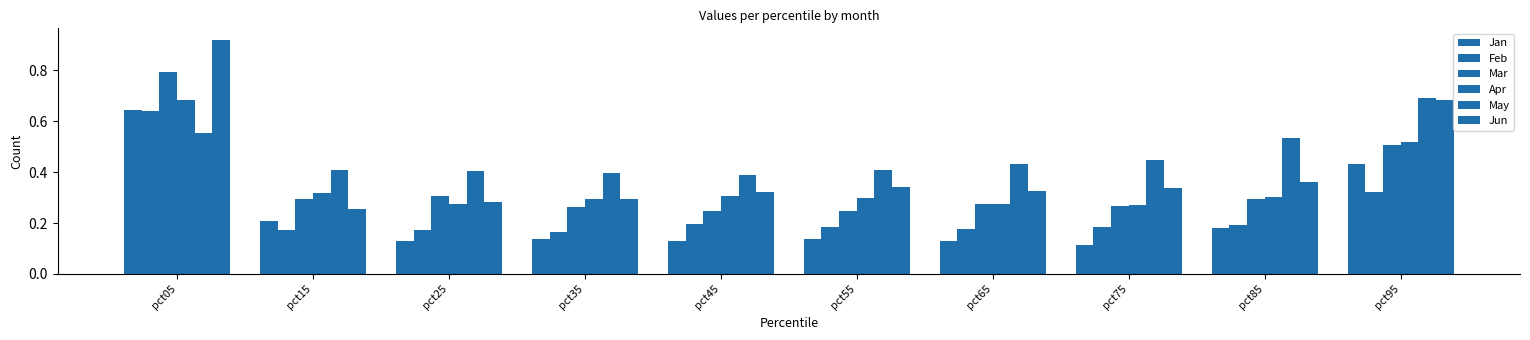

Where is Apr nearest to the value 0?

pct75